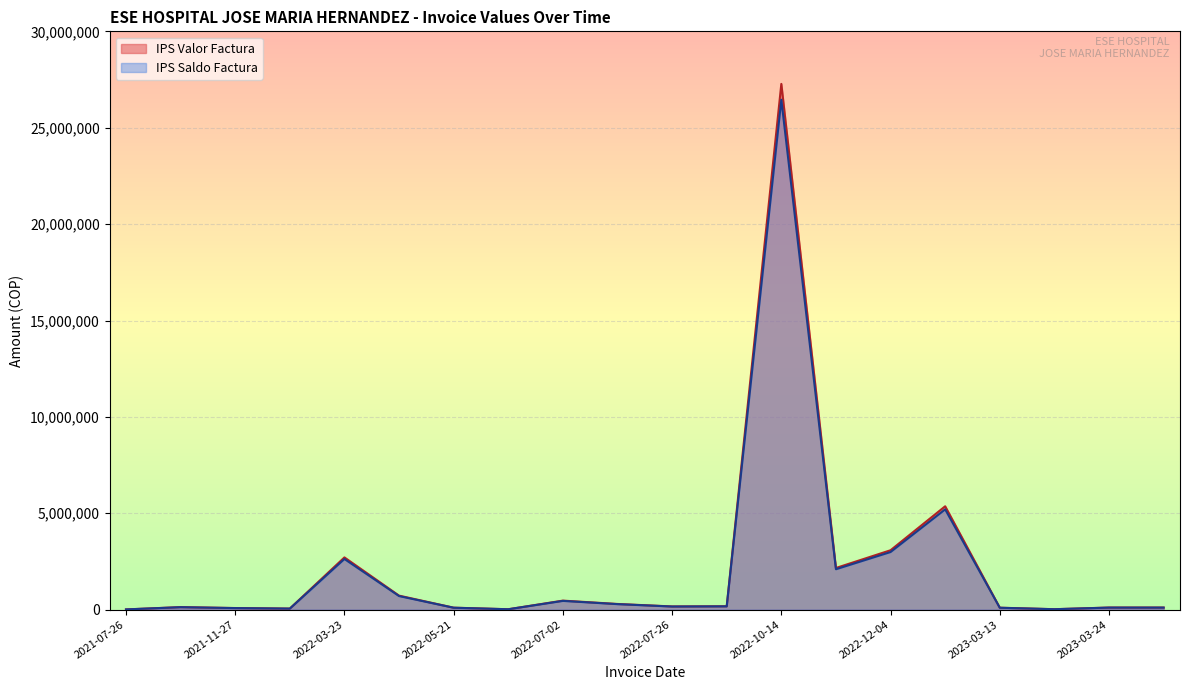

What is the difference between the IPS Saldo Factura values at 2023-03-24 and 2022-12-04?

2883880.8